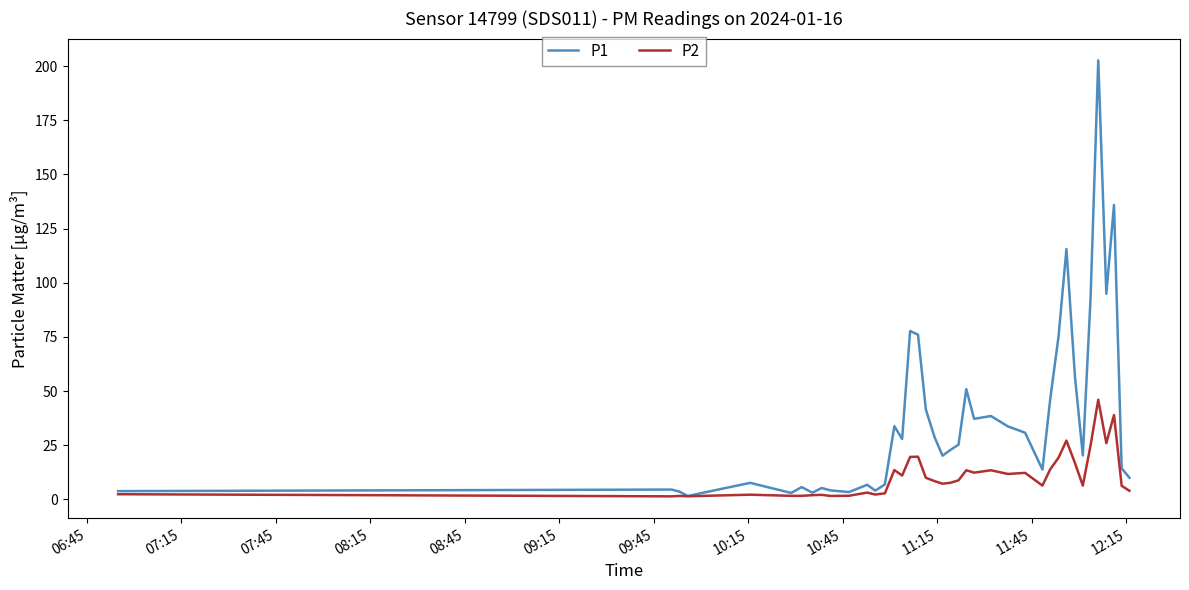

What is the difference between the maximum and minimum values in the P1 series?

201.0